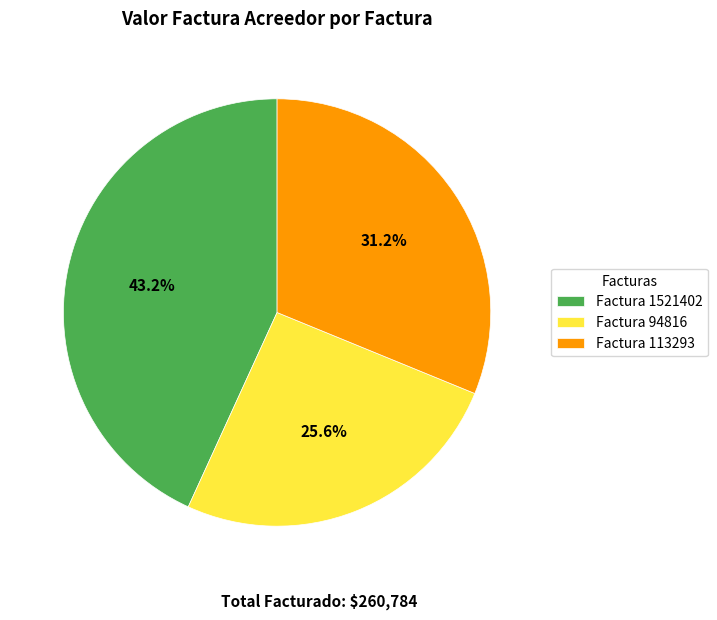

Between Factura 94816 and Factura 113293, which is larger?

Factura 113293